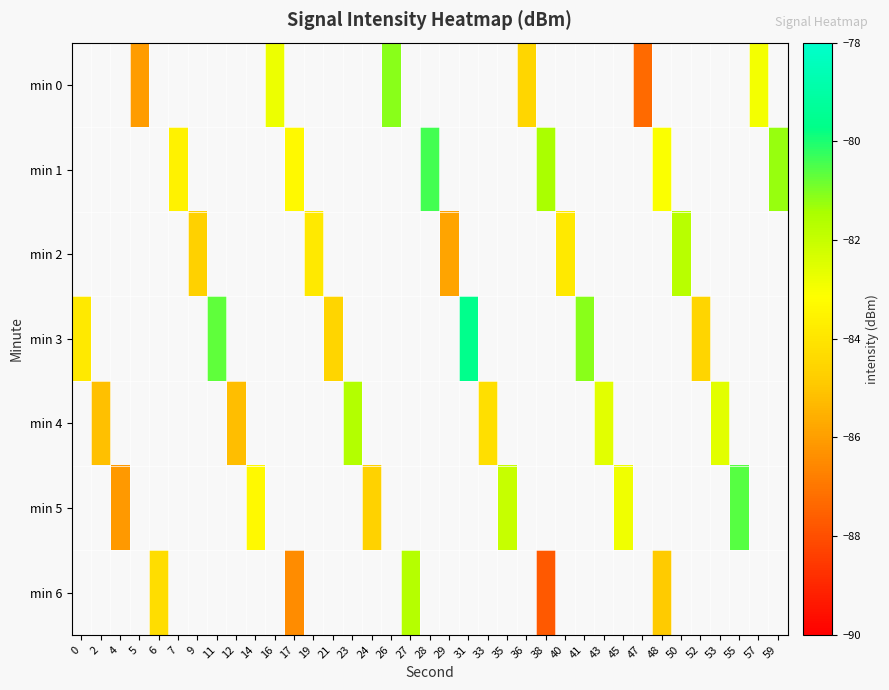

How many categories are shown in the chart?

37